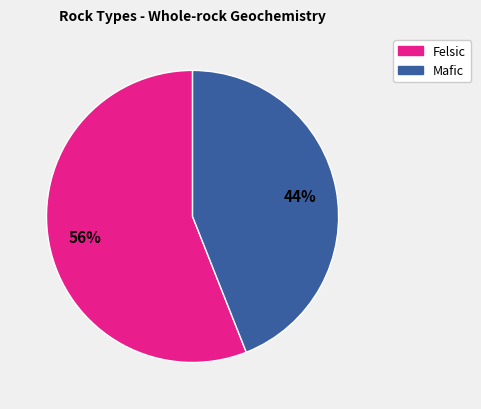

Is there a majority slice in this chart?

Yes